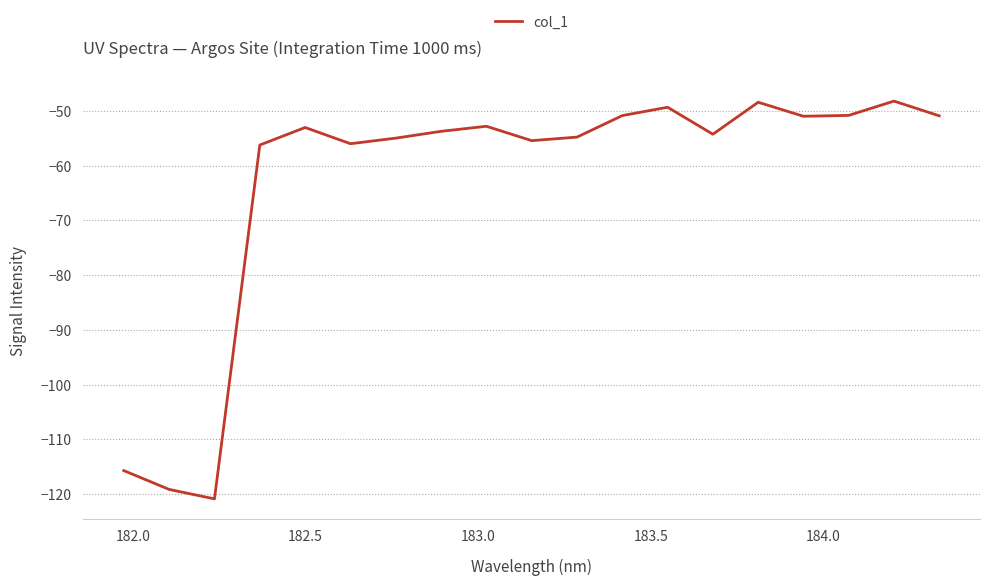

What is the difference between the maximum and minimum values?

72.7